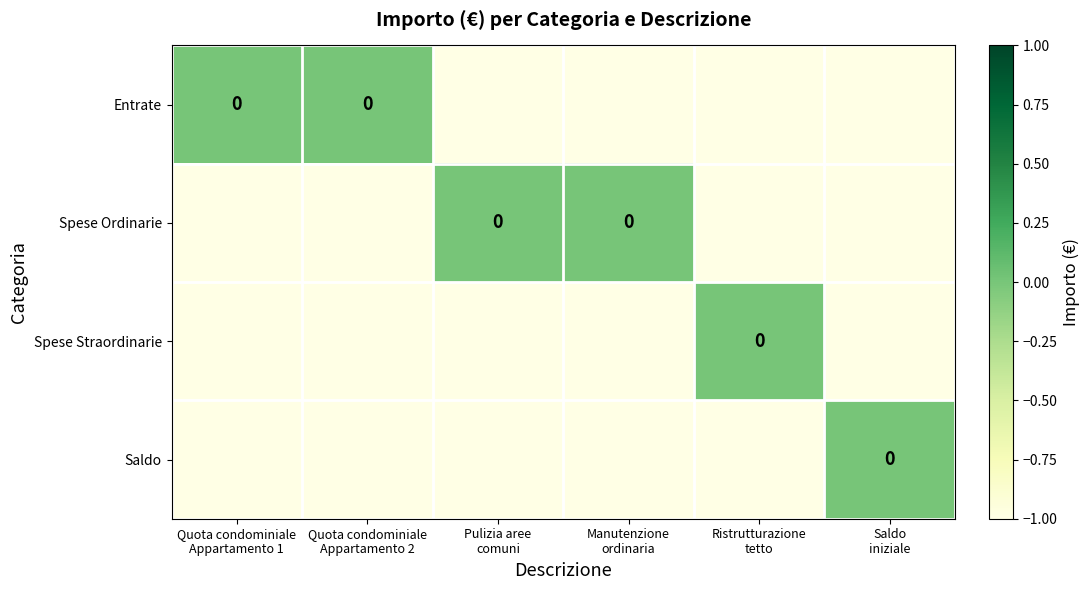

Between Quota condominiale Appartamento 1 and Saldo iniziale, which series saw the biggest shift?

Entrate